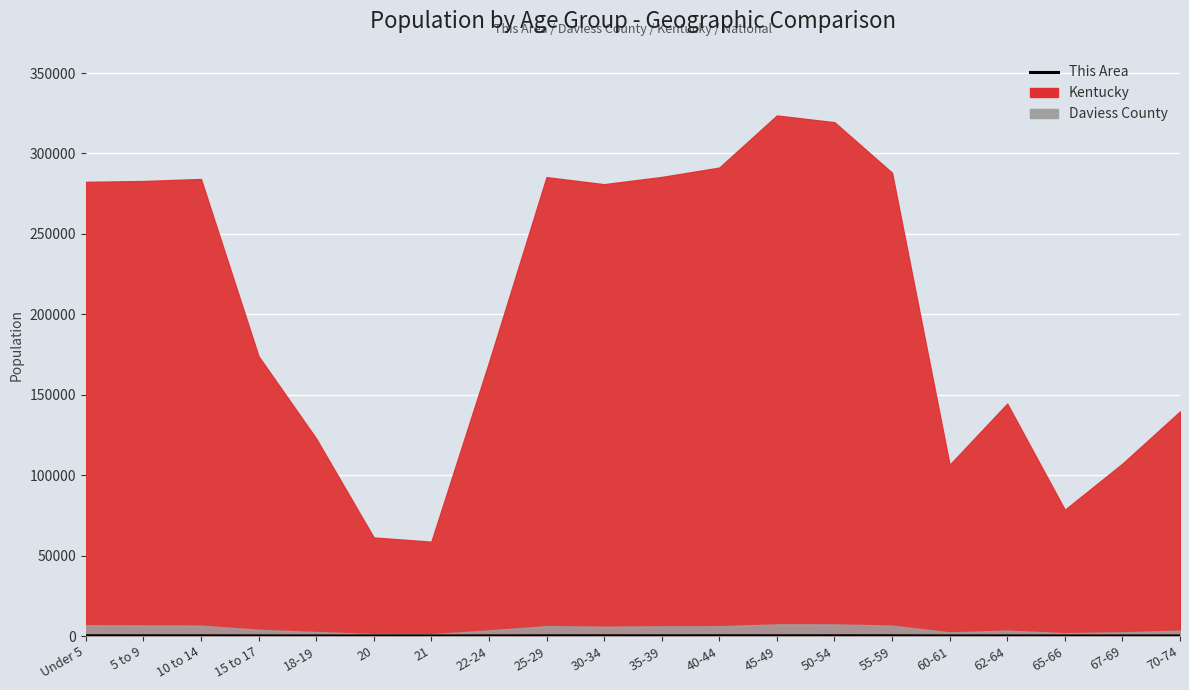

What is the ratio of the value at 10 to 14 to the value at 62-64?

1.9